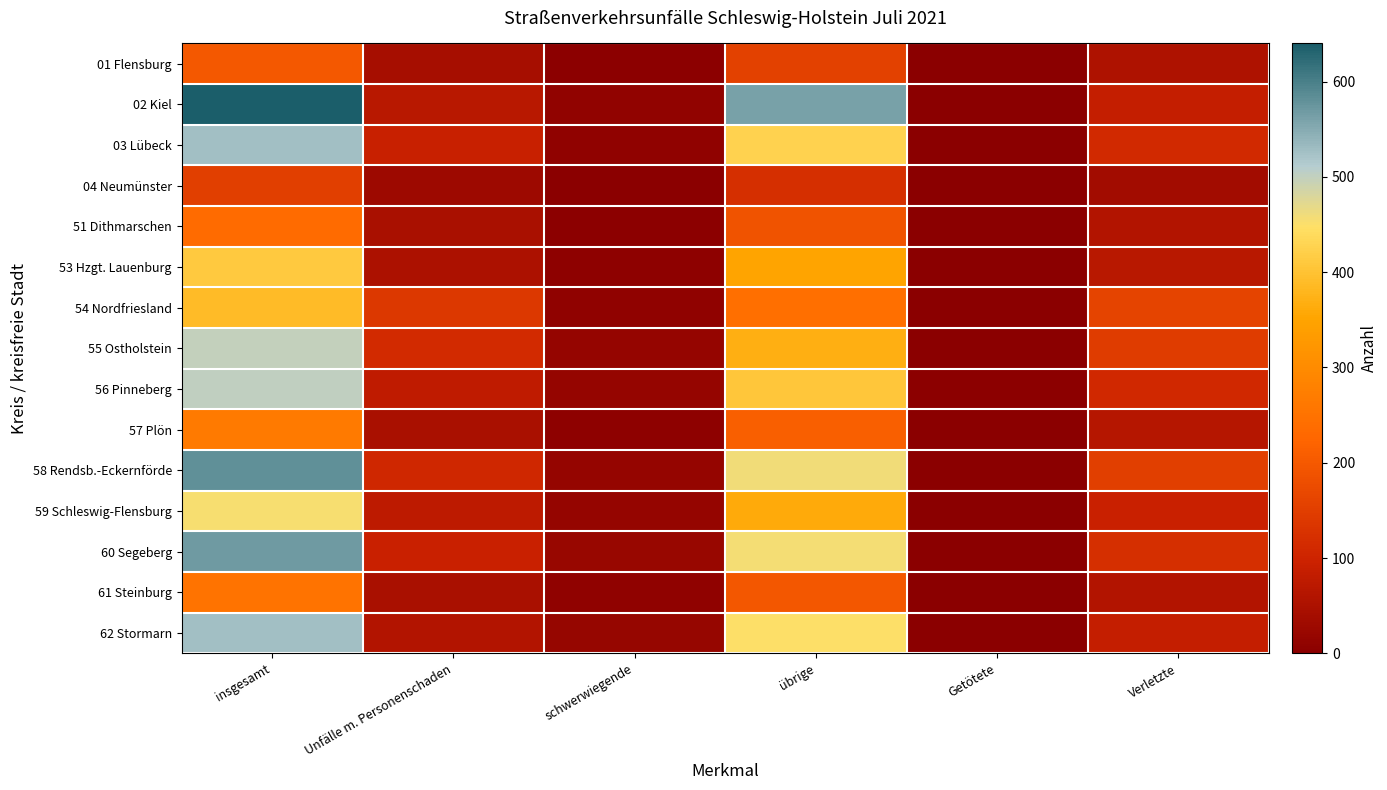

Is the value of 54 Nordfriesland at Verletzte greater than the value of 62 Stormarn at schwerwiegende?

Yes